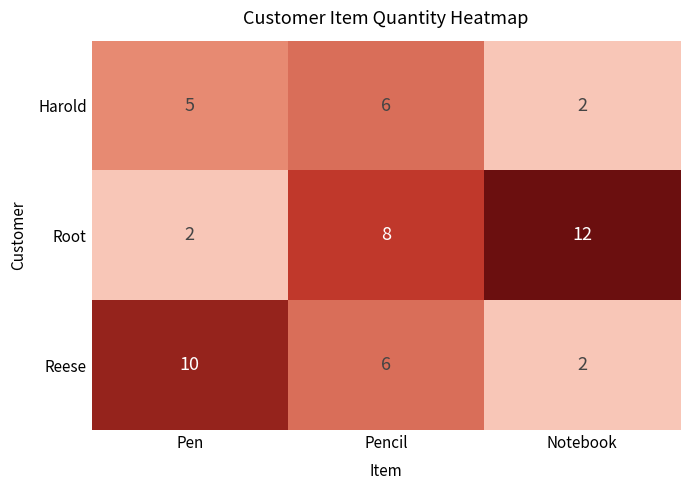

Which series has the widest spread of values?

Root